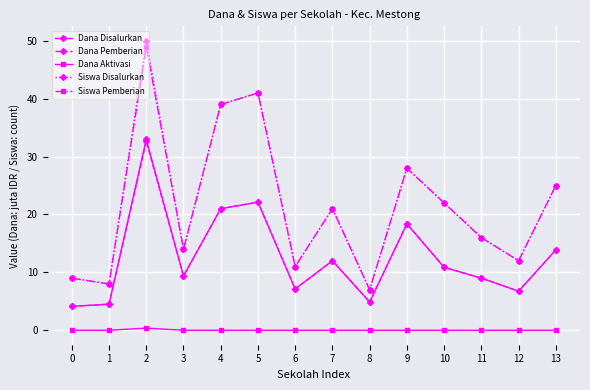

At how many categories does at least one series exceed 2?

14